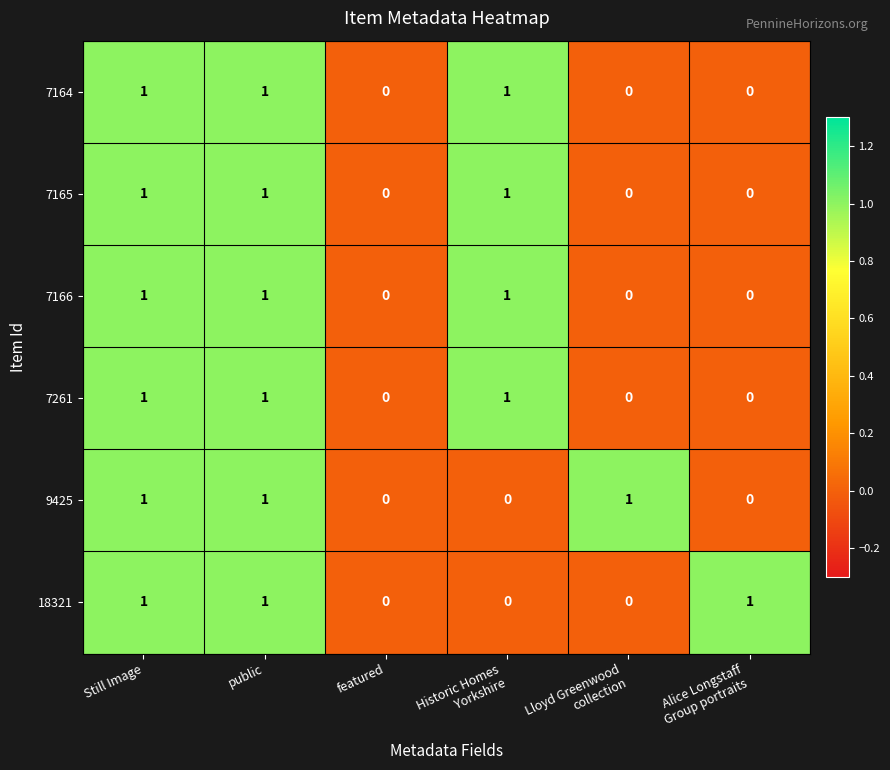

Is it true that 7261 equals 0 at Still Image?

False